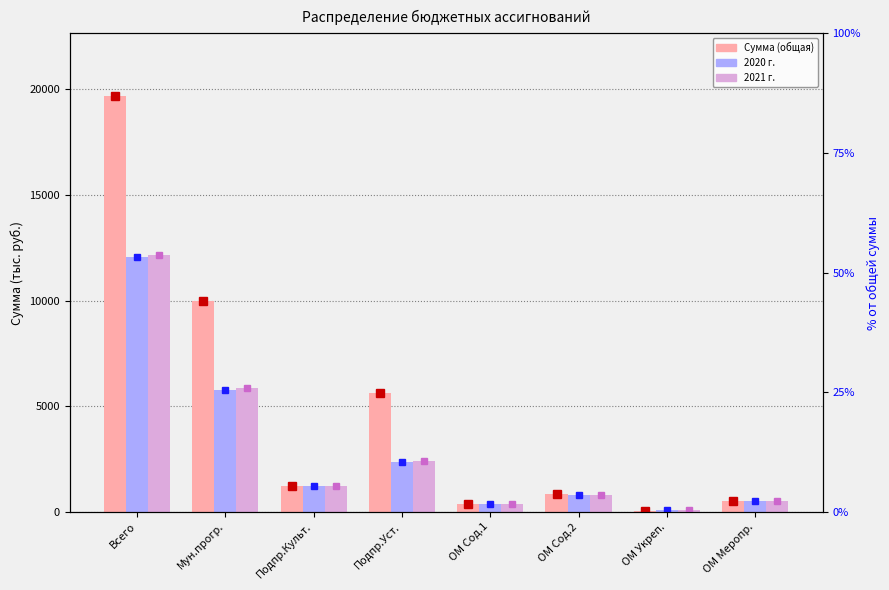

List the labels in order of 2021 г. value, smallest first.

ОМ Укреп., ОМ Сод.1, ОМ Меропр., ОМ Сод.2, Подпр.Культ., Подпр.Уст., Мун.прогр., Всего